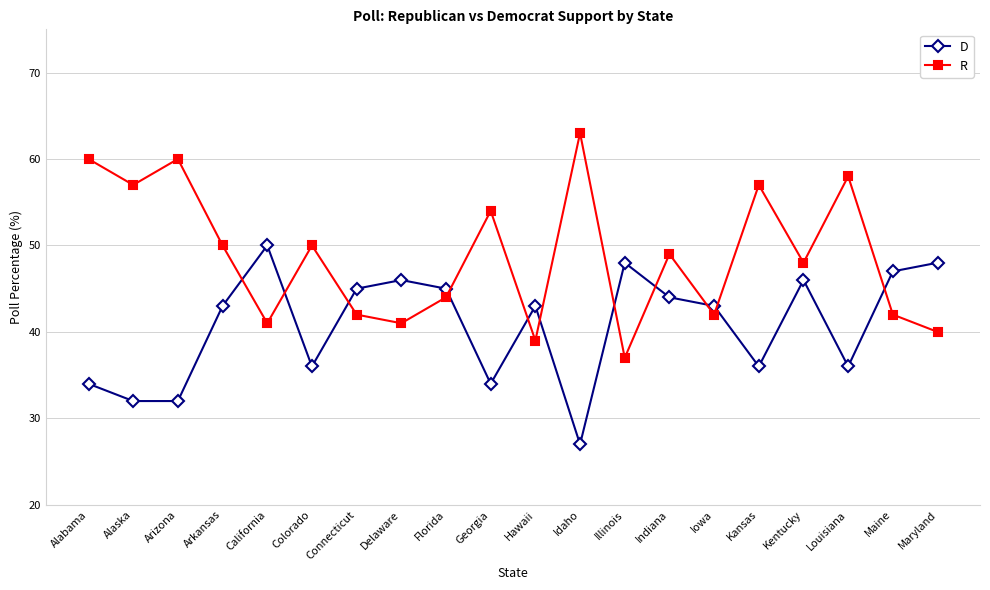

What is the difference between the maximum and minimum values in the D series?

23